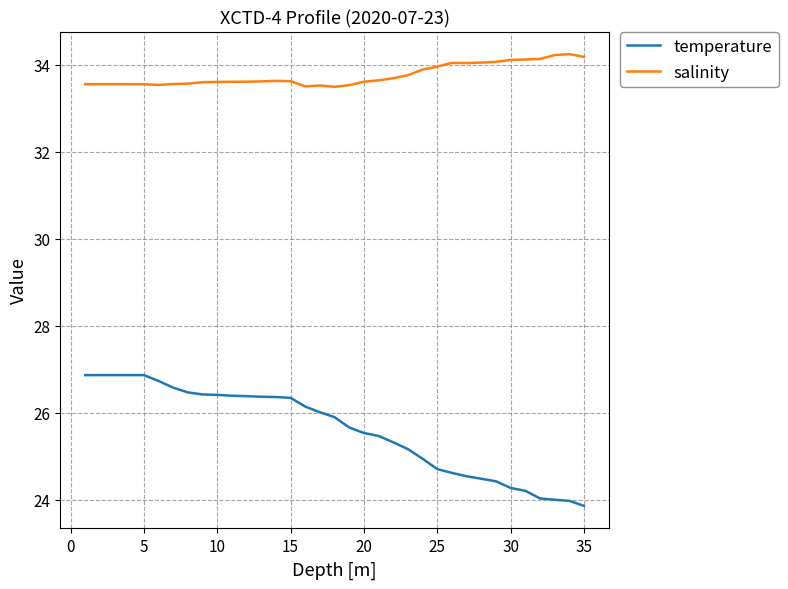

List the series in order of their peak value, highest first.

salinity, temperature